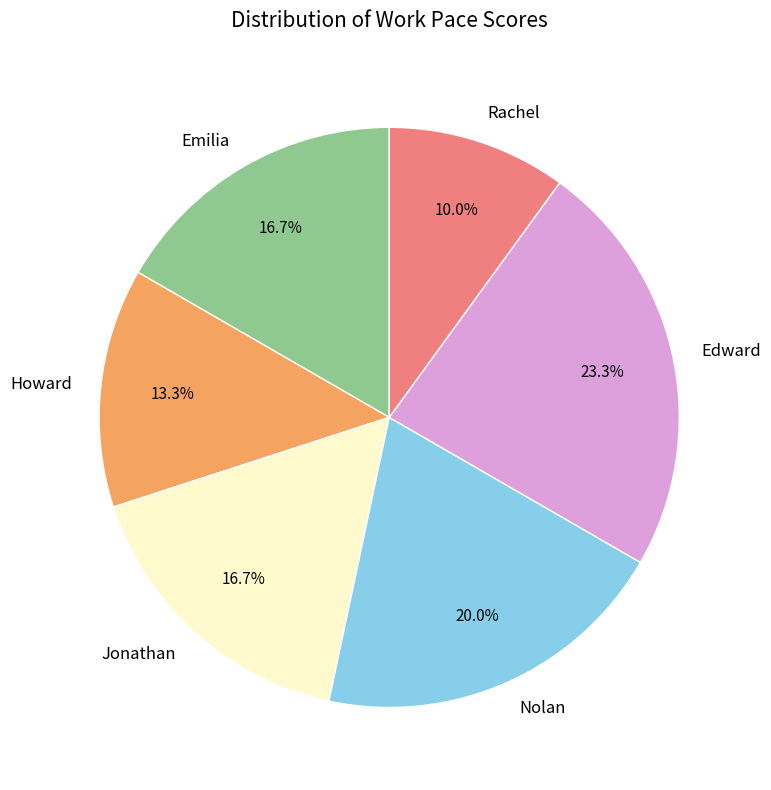

How many slices are in this pie chart?

6